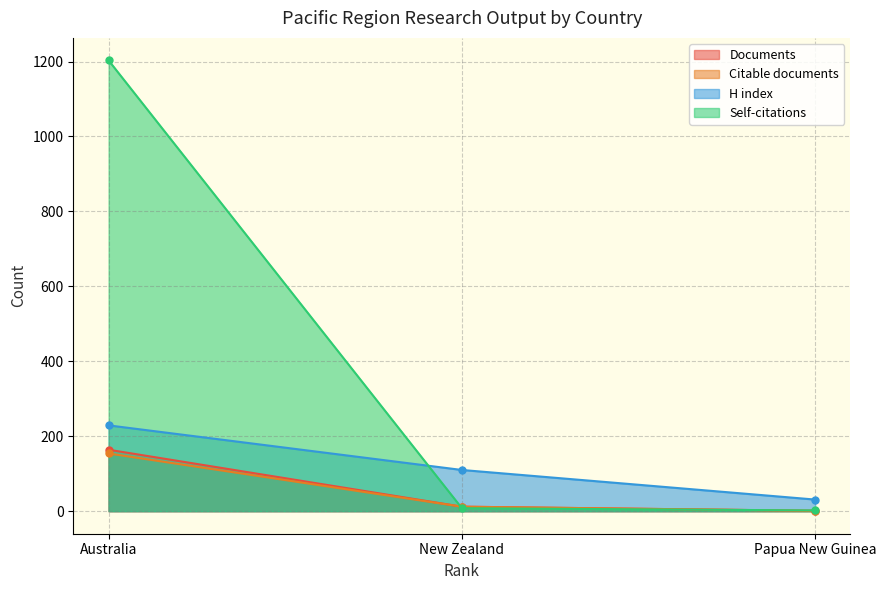

Rank the series at New Zealand from highest to lowest value.

H index, Documents, Citable documents, Citations